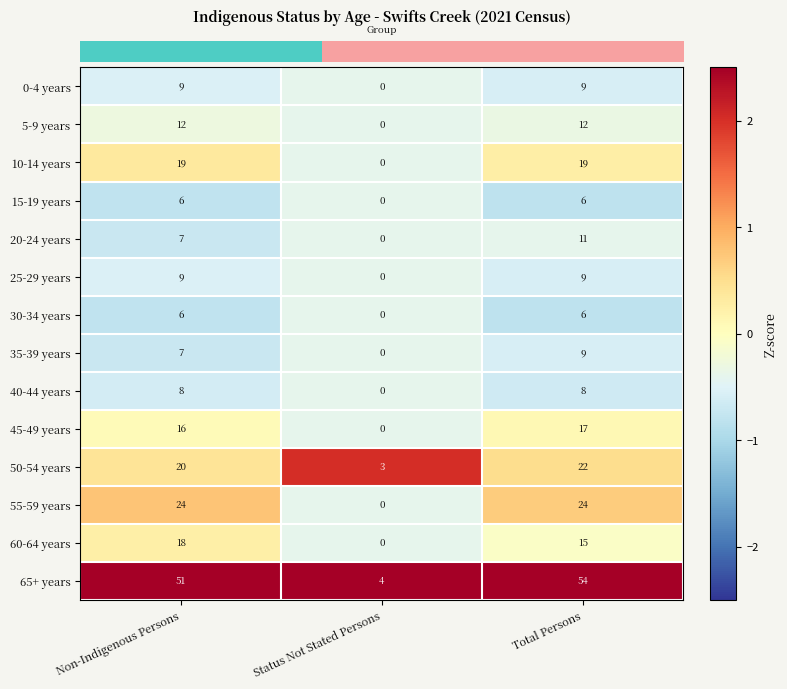

What is the difference between the maximum and minimum values in the 0-4 years series?

9